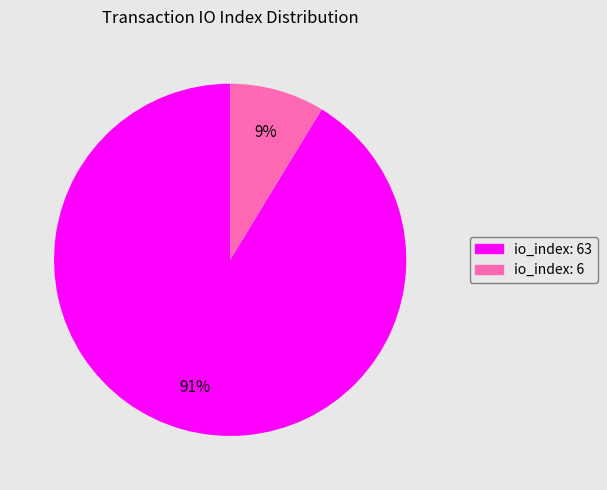

To the nearest percent, what is the average slice percentage?

50%